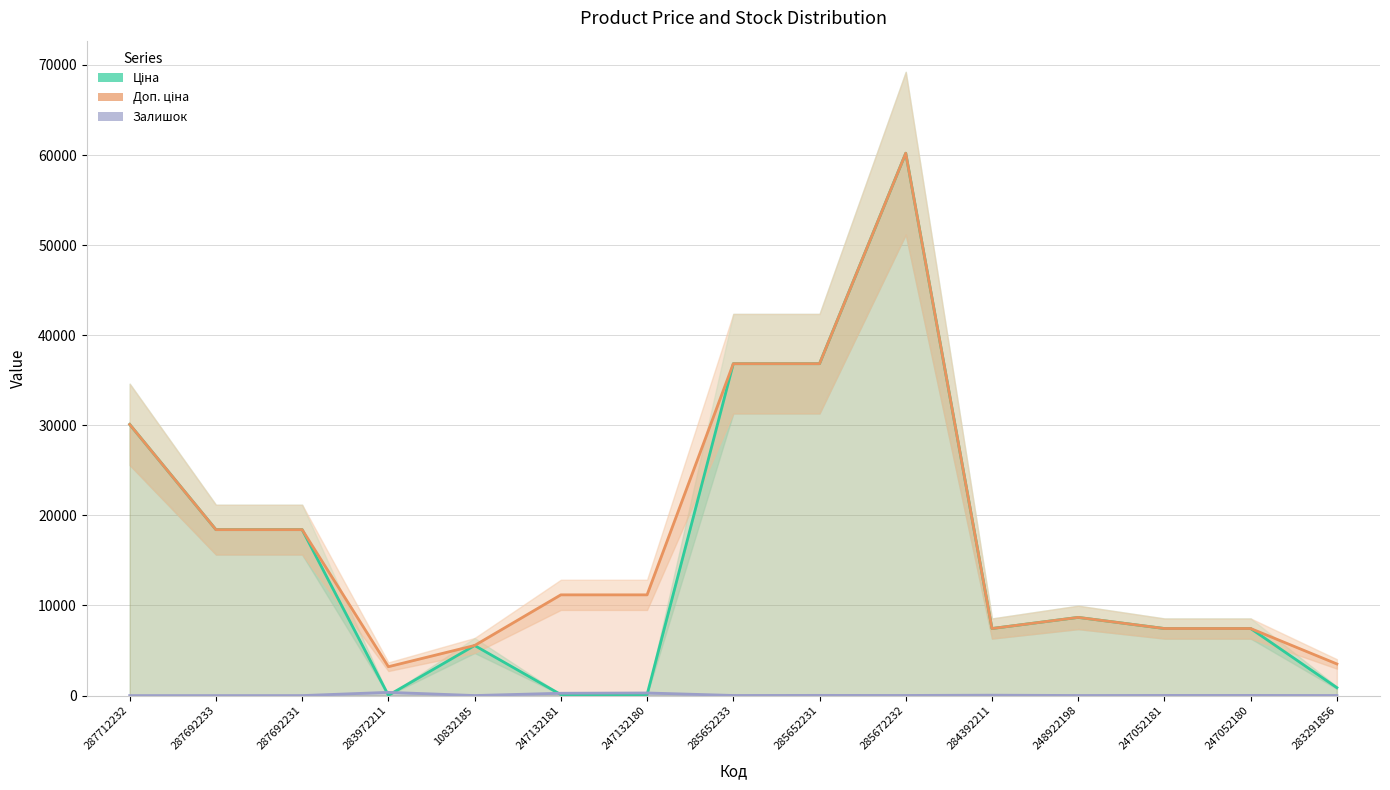

True or false: Доп. ціна and Залишок cross at least once.

False